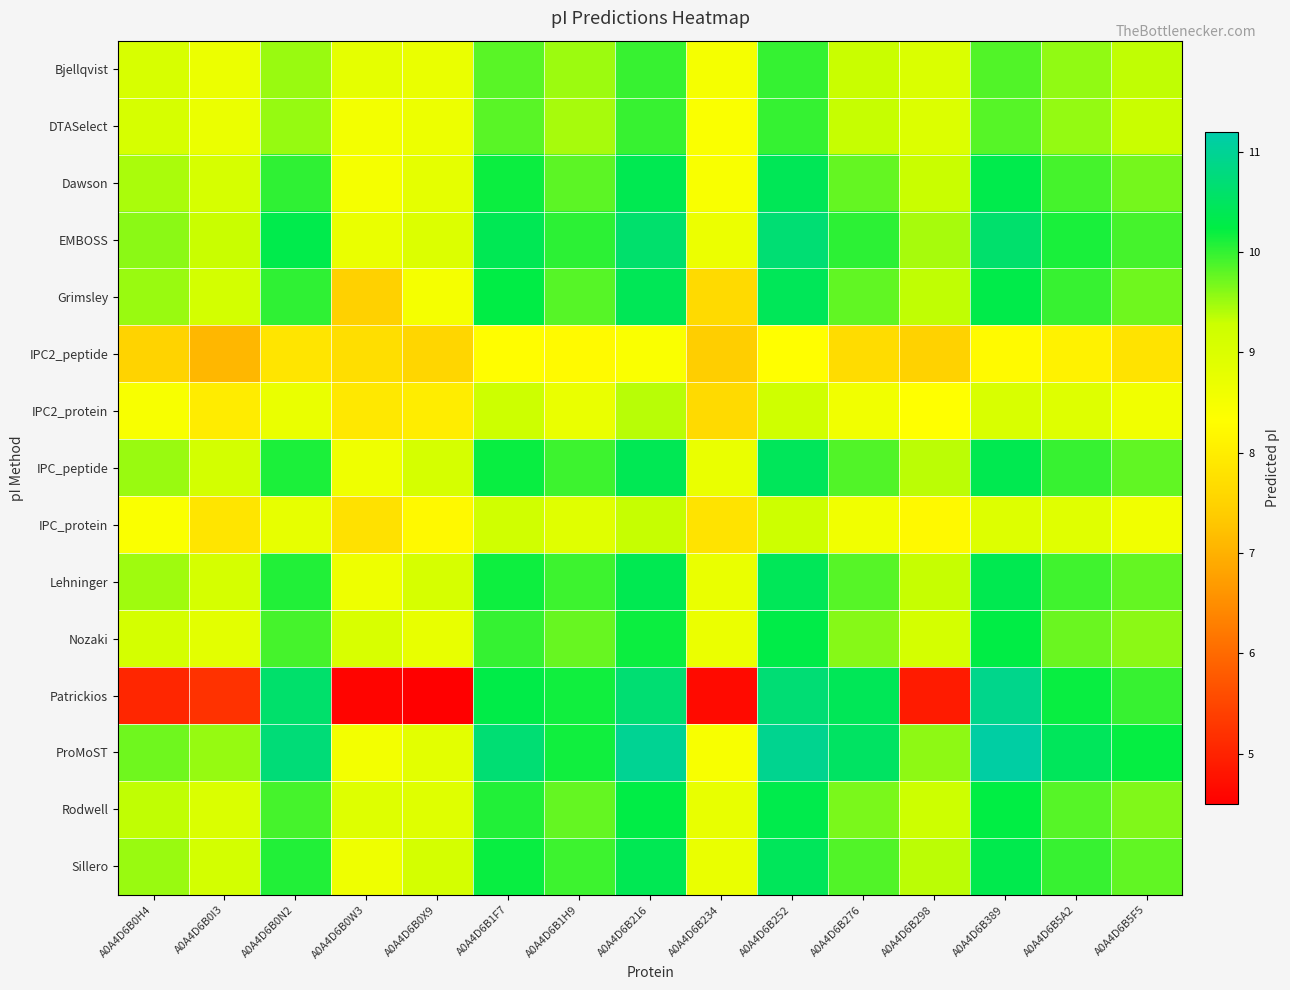

Reading right to left, list all the values displayed in this chart.

Bjellqvist: A0A4D6B5F5=9.3	A0A4D6B5A2=9.6	A0A4D6B389=9.9	A0A4D6B298=9.0	A0A4D6B276=9.3	A0A4D6B252=10.0	A0A4D6B234=8.5	A0A4D6B216=10.0	A0A4D6B1H9=9.5	A0A4D6B1F7=9.8	A0A4D6B0X9=8.7	A0A4D6B0W3=8.8	A0A4D6B0N2=9.5	A0A4D6B0I3=8.7	A0A4D6B0H4=9.1
DTASelect: A0A4D6B5F5=9.3	A0A4D6B5A2=9.5	A0A4D6B389=9.8	A0A4D6B298=9.0	A0A4D6B276=9.3	A0A4D6B252=10.0	A0A4D6B234=8.4	A0A4D6B216=10.0	A0A4D6B1H9=9.5	A0A4D6B1F7=9.8	A0A4D6B0X9=8.7	A0A4D6B0W3=8.6	A0A4D6B0N2=9.5	A0A4D6B0I3=8.7	A0A4D6B0H4=9.1
Dawson: A0A4D6B5F5=9.7	A0A4D6B5A2=9.9	A0A4D6B389=10.3	A0A4D6B298=9.3	A0A4D6B276=9.8	A0A4D6B252=10.4	A0A4D6B234=8.4	A0A4D6B216=10.4	A0A4D6B1H9=9.8	A0A4D6B1F7=10.2	A0A4D6B0X9=8.8	A0A4D6B0W3=8.5	A0A4D6B0N2=10.0	A0A4D6B0I3=9.1	A0A4D6B0H4=9.4
EMBOSS: A0A4D6B5F5=9.9	A0A4D6B5A2=10.1	A0A4D6B389=10.6	A0A4D6B298=9.5	A0A4D6B276=10.0	A0A4D6B252=10.7	A0A4D6B234=8.7	A0A4D6B216=10.6	A0A4D6B1H9=10.0	A0A4D6B1F7=10.4	A0A4D6B0X9=9.0	A0A4D6B0W3=8.7	A0A4D6B0N2=10.3	A0A4D6B0I3=9.3	A0A4D6B0H4=9.6
Grimsley: A0A4D6B5F5=9.7	A0A4D6B5A2=10.0	A0A4D6B389=10.3	A0A4D6B298=9.3	A0A4D6B276=9.8	A0A4D6B252=10.4	A0A4D6B234=7.6	A0A4D6B216=10.4	A0A4D6B1H9=9.8	A0A4D6B1F7=10.2	A0A4D6B0X9=8.5	A0A4D6B0W3=7.5	A0A4D6B0N2=10.0	A0A4D6B0I3=9.1	A0A4D6B0H4=9.5
IPC2_peptide: A0A4D6B5F5=7.8	A0A4D6B5A2=8.1	A0A4D6B389=8.2	A0A4D6B298=7.5	A0A4D6B276=7.7	A0A4D6B252=8.3	A0A4D6B234=7.4	A0A4D6B216=8.4	A0A4D6B1H9=8.2	A0A4D6B1F7=8.3	A0A4D6B0X9=7.6	A0A4D6B0W3=7.7	A0A4D6B0N2=7.8	A0A4D6B0I3=7.1	A0A4D6B0H4=7.5
IPC2_protein: A0A4D6B5F5=8.6	A0A4D6B5A2=8.9	A0A4D6B389=9.0	A0A4D6B298=8.3	A0A4D6B276=8.6	A0A4D6B252=9.2	A0A4D6B234=7.6	A0A4D6B216=9.4	A0A4D6B1H9=8.7	A0A4D6B1F7=9.3	A0A4D6B0X9=8.0	A0A4D6B0W3=7.9	A0A4D6B0N2=8.7	A0A4D6B0I3=8.0	A0A4D6B0H4=8.4
IPC_peptide: A0A4D6B5F5=9.8	A0A4D6B5A2=10.0	A0A4D6B389=10.3	A0A4D6B298=9.4	A0A4D6B276=9.9	A0A4D6B252=10.5	A0A4D6B234=8.7	A0A4D6B216=10.4	A0A4D6B1H9=10.0	A0A4D6B1F7=10.2	A0A4D6B0X9=9.1	A0A4D6B0W3=8.6	A0A4D6B0N2=10.1	A0A4D6B0I3=9.1	A0A4D6B0H4=9.5
IPC_protein: A0A4D6B5F5=8.6	A0A4D6B5A2=8.9	A0A4D6B389=9.0	A0A4D6B298=8.2	A0A4D6B276=8.6	A0A4D6B252=9.3	A0A4D6B234=7.8	A0A4D6B216=9.3	A0A4D6B1H9=8.9	A0A4D6B1F7=9.2	A0A4D6B0X9=8.2	A0A4D6B0W3=7.8	A0A4D6B0N2=8.8	A0A4D6B0I3=7.9	A0A4D6B0H4=8.4
Lehninger: A0A4D6B5F5=9.8	A0A4D6B5A2=9.9	A0A4D6B389=10.3	A0A4D6B298=9.3	A0A4D6B276=9.8	A0A4D6B252=10.4	A0A4D6B234=8.7	A0A4D6B216=10.4	A0A4D6B1H9=10.0	A0A4D6B1F7=10.2	A0A4D6B0X9=9.1	A0A4D6B0W3=8.6	A0A4D6B0N2=10.1	A0A4D6B0I3=9.1	A0A4D6B0H4=9.5
Nozaki: A0A4D6B5F5=9.6	A0A4D6B5A2=9.7	A0A4D6B389=10.2	A0A4D6B298=9.1	A0A4D6B276=9.6	A0A4D6B252=10.3	A0A4D6B234=8.7	A0A4D6B216=10.2	A0A4D6B1H9=9.8	A0A4D6B1F7=10.0	A0A4D6B0X9=8.7	A0A4D6B0W3=9.0	A0A4D6B0N2=9.9	A0A4D6B0I3=8.8	A0A4D6B0H4=9.1
Patrickios: A0A4D6B5F5=10.0	A0A4D6B5A2=10.2	A0A4D6B389=10.9	A0A4D6B298=4.9	A0A4D6B276=10.4	A0A4D6B252=10.7	A0A4D6B234=4.6	A0A4D6B216=10.7	A0A4D6B1H9=10.2	A0A4D6B1F7=10.3	A0A4D6B0X9=4.5	A0A4D6B0W3=4.6	A0A4D6B0N2=10.6	A0A4D6B0I3=5.2	A0A4D6B0H4=5.0
ProMoST: A0A4D6B5F5=10.2	A0A4D6B5A2=10.5	A0A4D6B389=11.1	A0A4D6B298=9.6	A0A4D6B276=10.5	A0A4D6B252=10.9	A0A4D6B234=8.4	A0A4D6B216=11.0	A0A4D6B1H9=10.2	A0A4D6B1F7=10.7	A0A4D6B0X9=8.8	A0A4D6B0W3=8.5	A0A4D6B0N2=10.7	A0A4D6B0I3=9.5	A0A4D6B0H4=9.7
Rodwell: A0A4D6B5F5=9.6	A0A4D6B5A2=9.8	A0A4D6B389=10.2	A0A4D6B298=9.3	A0A4D6B276=9.7	A0A4D6B252=10.3	A0A4D6B234=8.7	A0A4D6B216=10.3	A0A4D6B1H9=9.8	A0A4D6B1F7=10.1	A0A4D6B0X9=8.9	A0A4D6B0W3=8.9	A0A4D6B0N2=9.9	A0A4D6B0I3=9.0	A0A4D6B0H4=9.3
Sillero: A0A4D6B5F5=9.8	A0A4D6B5A2=10.0	A0A4D6B389=10.3	A0A4D6B298=9.4	A0A4D6B276=9.9	A0A4D6B252=10.5	A0A4D6B234=8.7	A0A4D6B216=10.4	A0A4D6B1H9=10.0	A0A4D6B1F7=10.2	A0A4D6B0X9=9.1	A0A4D6B0W3=8.6	A0A4D6B0N2=10.1	A0A4D6B0I3=9.1	A0A4D6B0H4=9.5